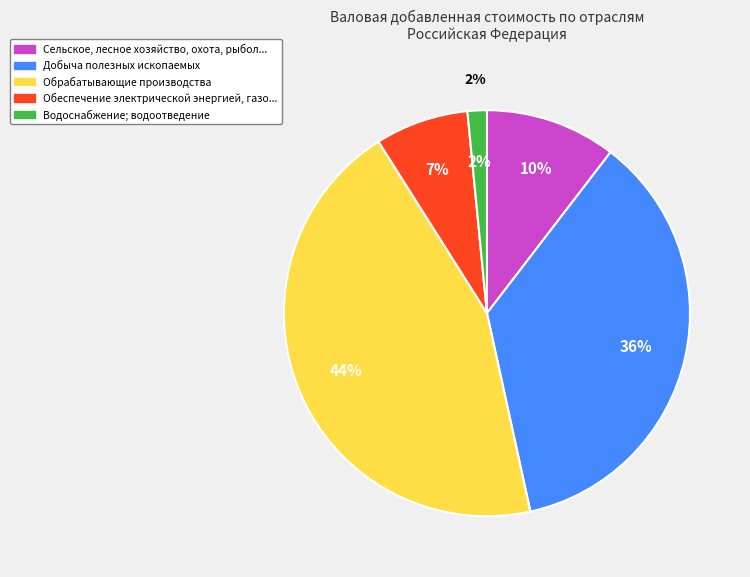

Which slice is the largest?

Обрабатывающие производства